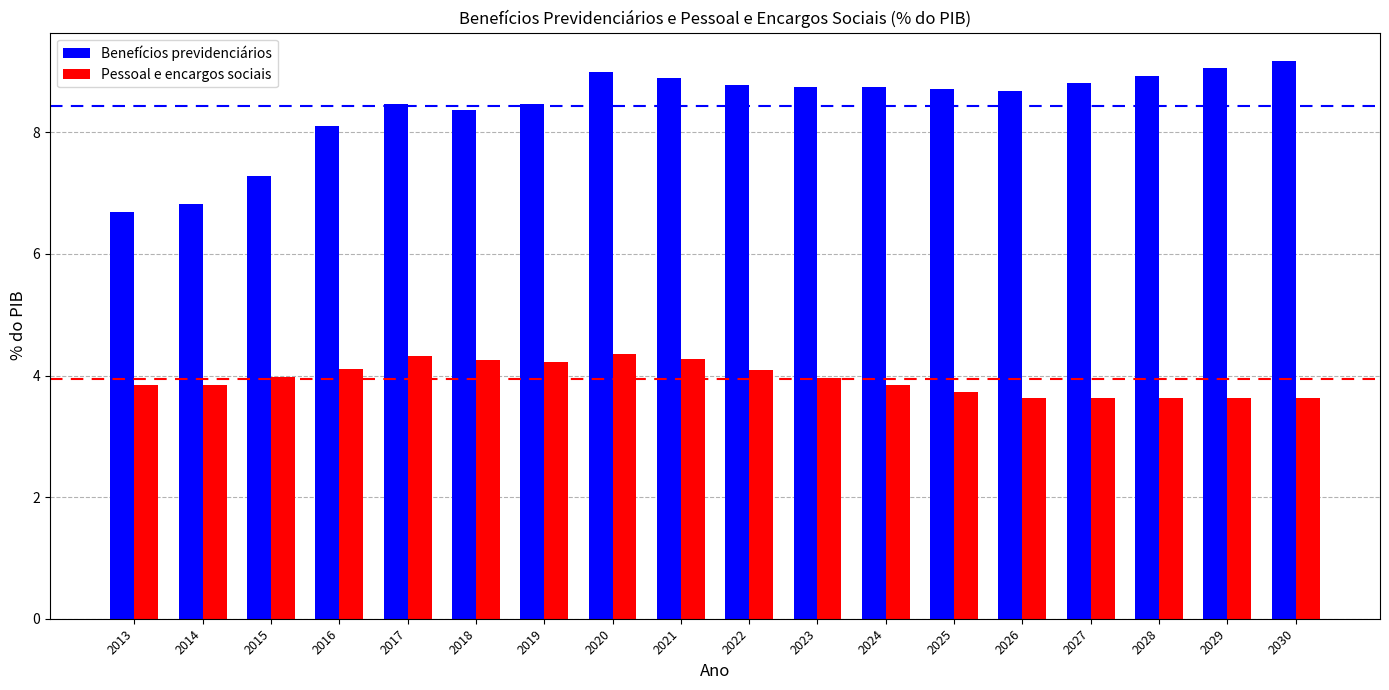

What value does the Pessoal e encargos sociais series have at 2024?

3.9